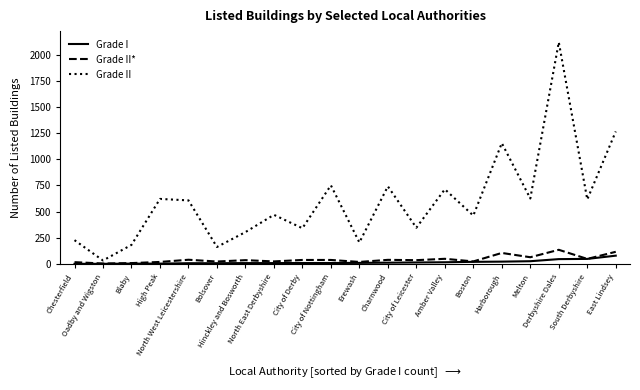

Does the chart display data point markers on the line(s)?

No